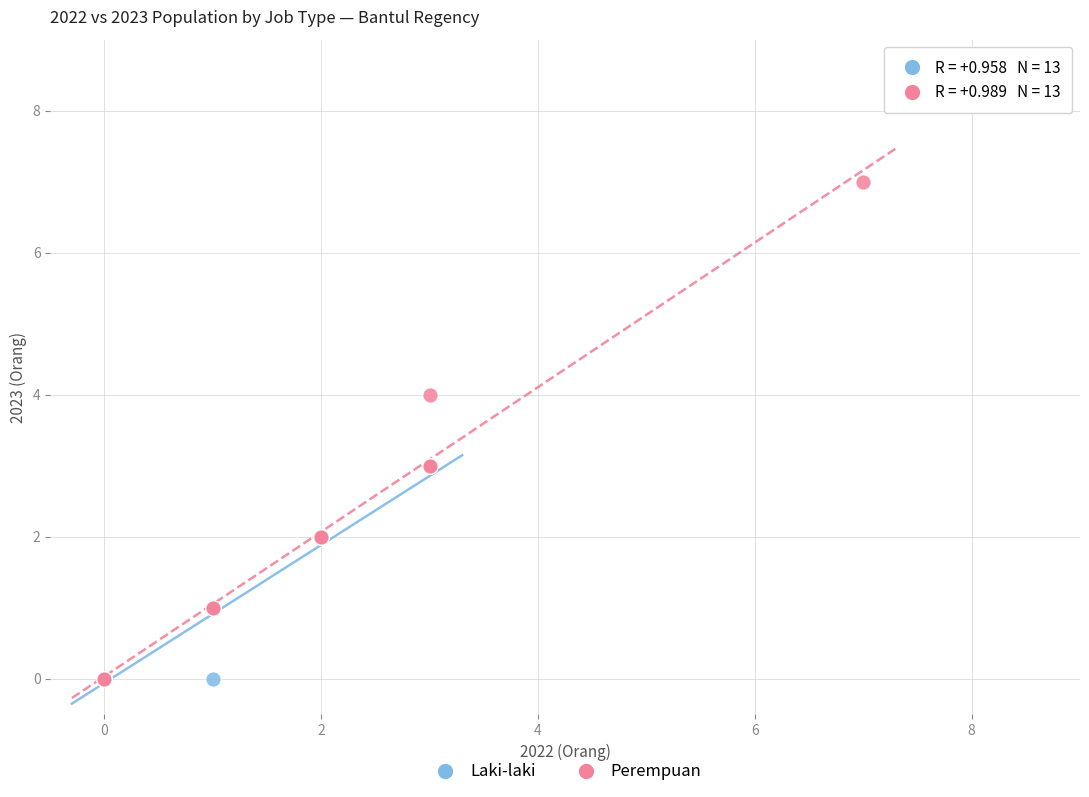

What are all the series names shown in the legend?

Laki-laki, Perempuan